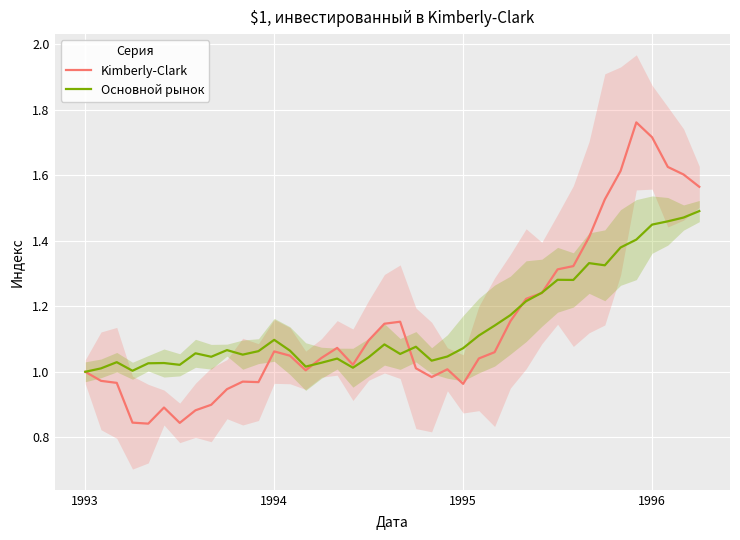

What is the label of the 40th point from the right?

1993